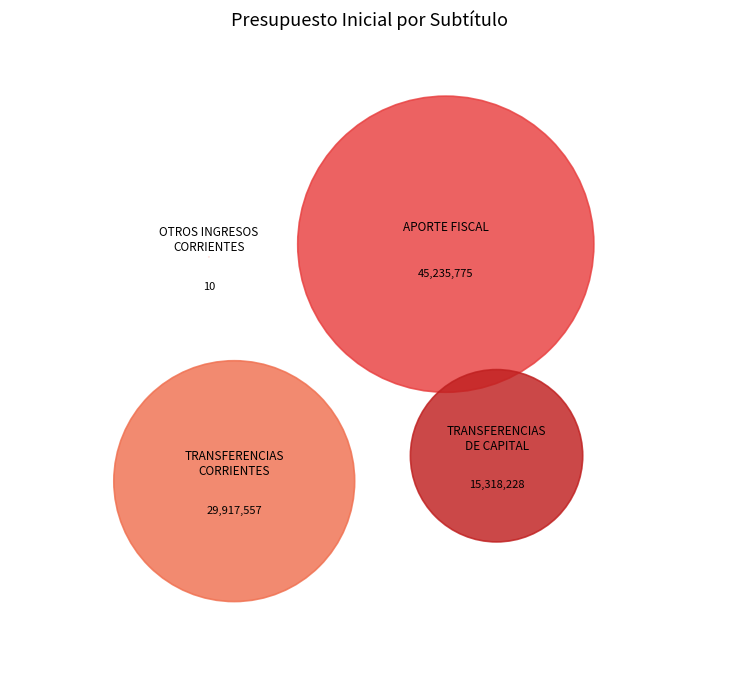

What is the largest slice in the pie chart?

APORTE FISCAL